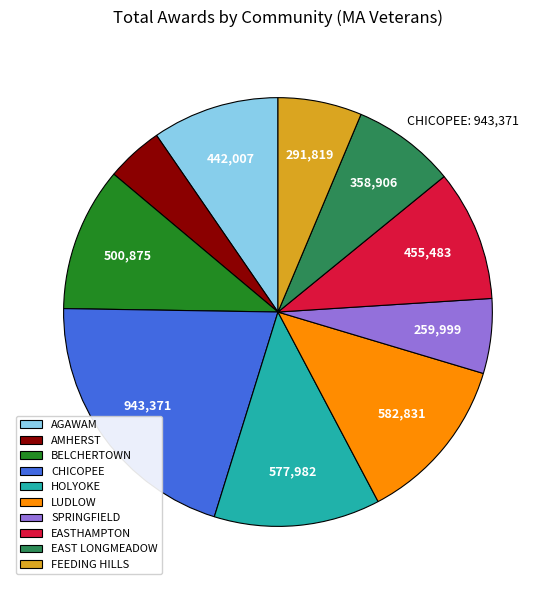

Does any single category account for the majority?

No